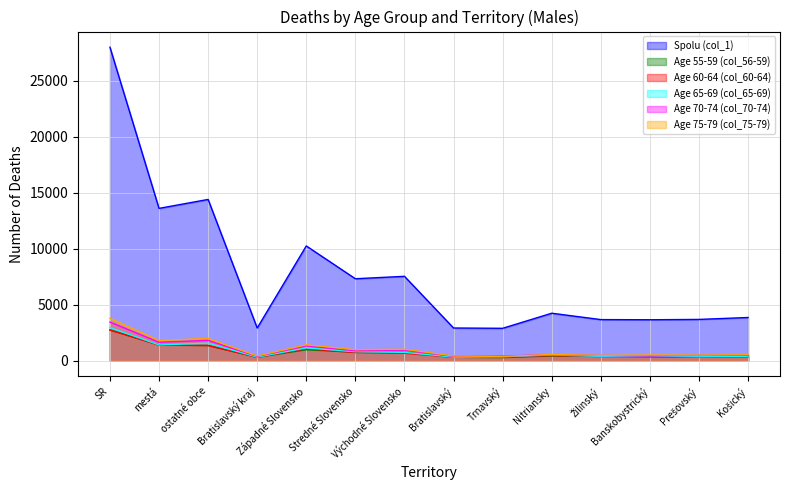

How many interior local valleys does the Spolu (col_1) series have?

5